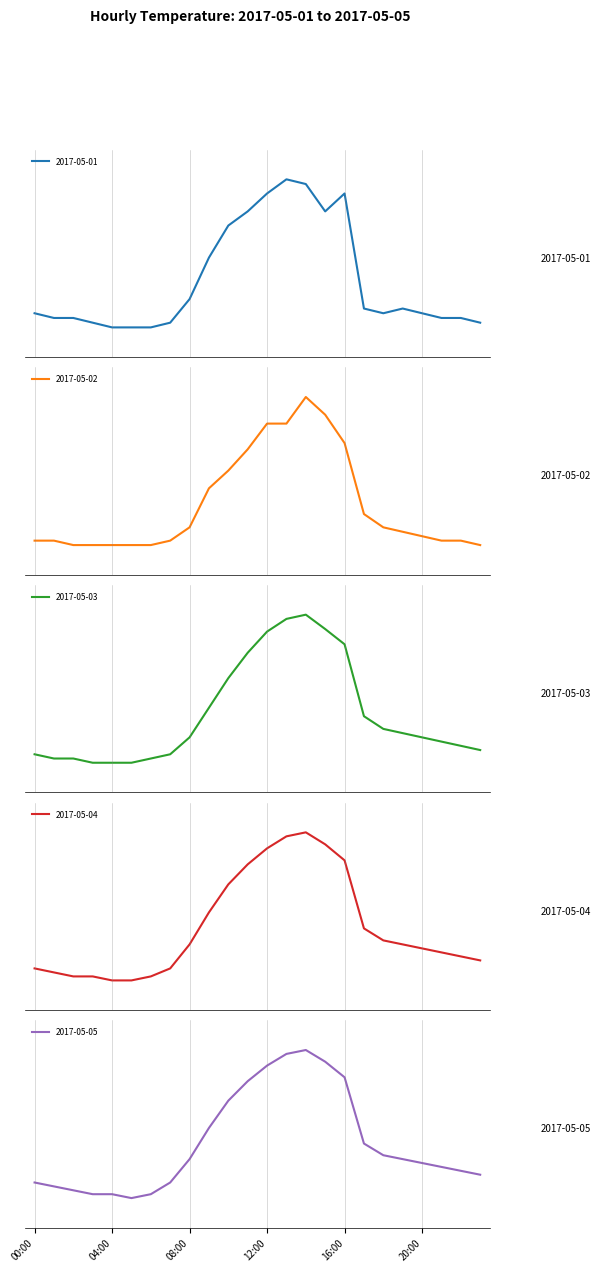

Where is the first local maximum for 2017-05-05?

14:00